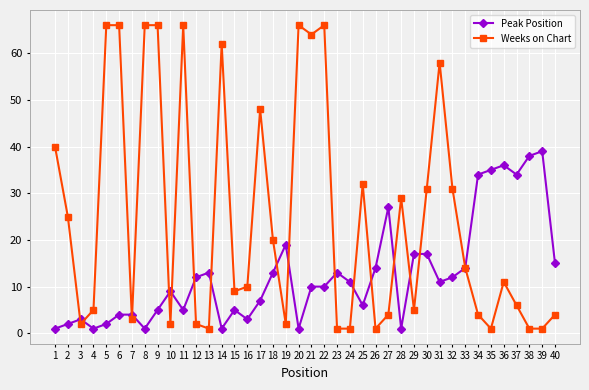

At which category does Weeks on Chart reach its first local valley?

3